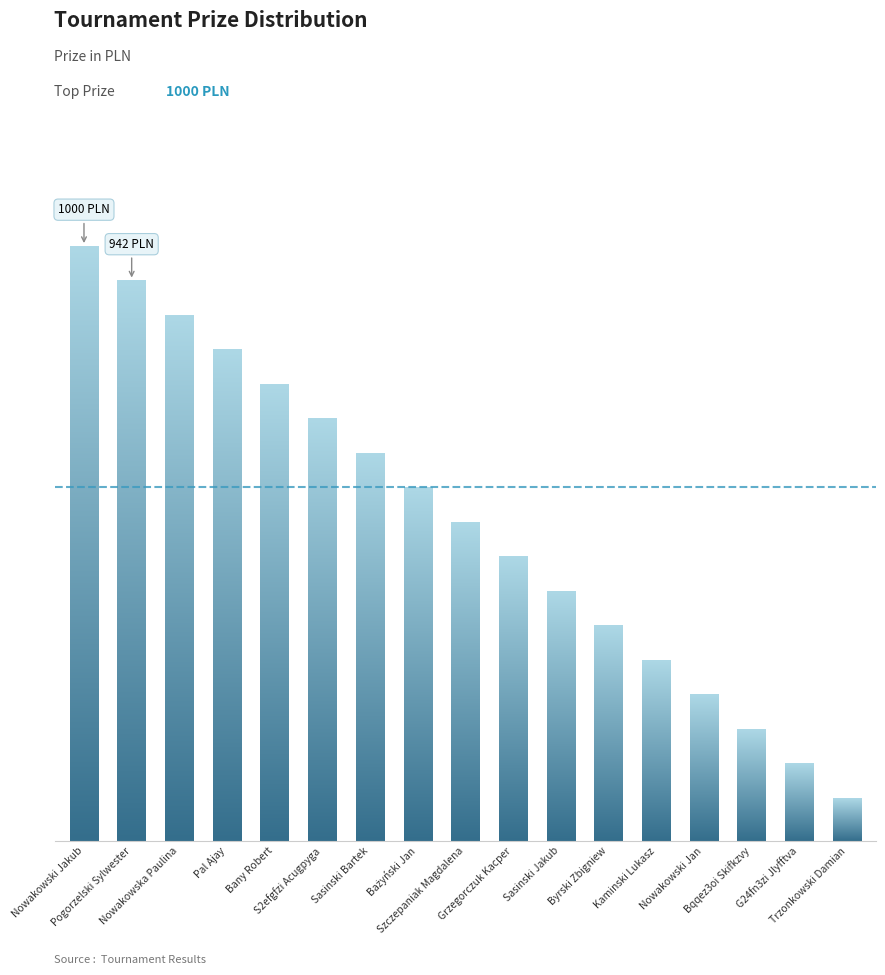

What is the change in value from Pogorzelski Sylwester to S2efgfzi Acugpyga?

-232